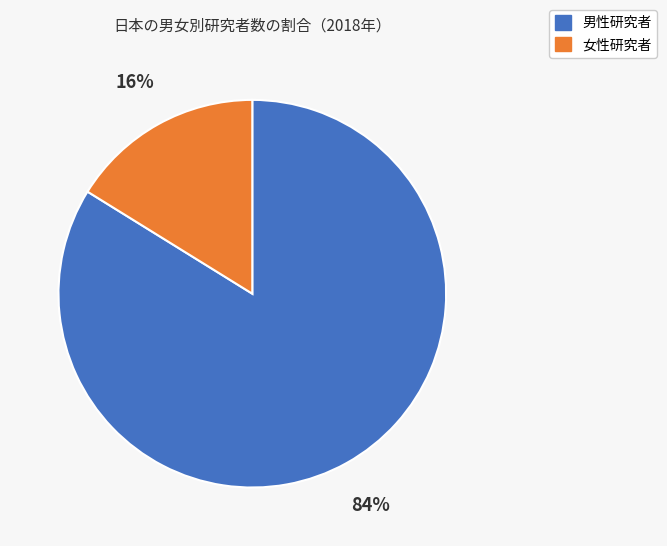

Combined, do 女性研究者 and 男性研究者 account for over 50%?

Yes